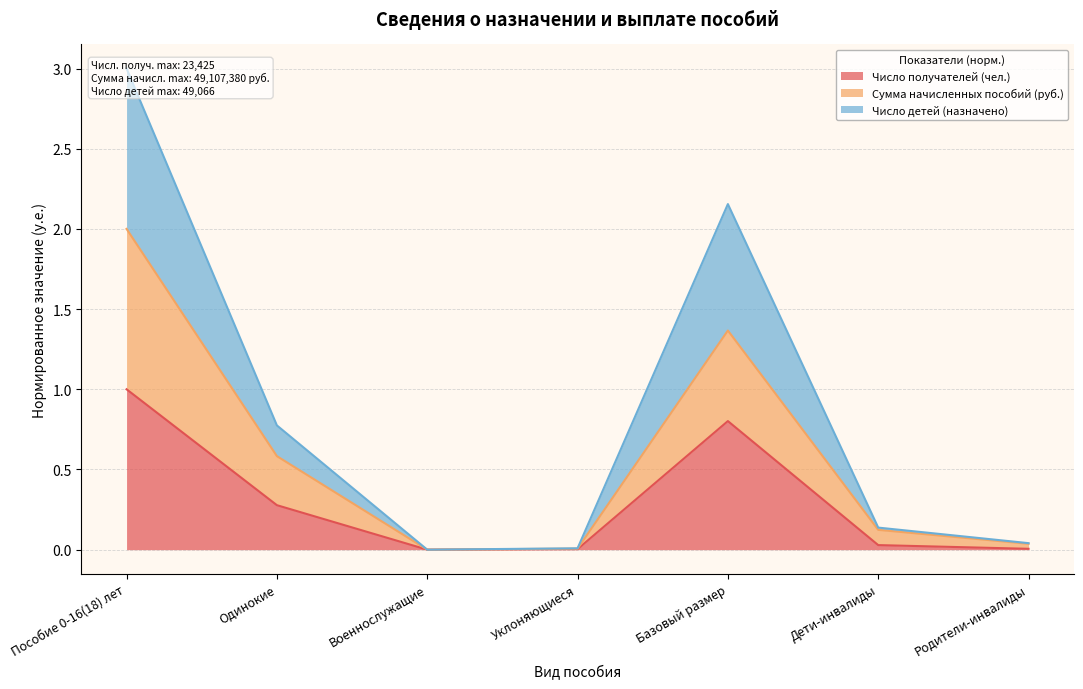

How many data points in Число детей (назначено) are above 0?

6